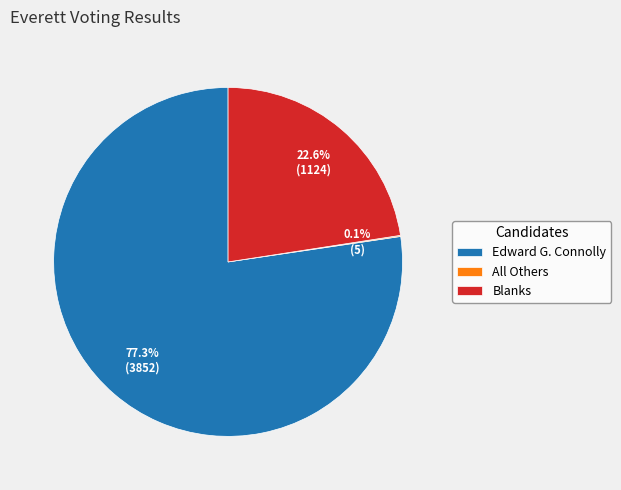

Which category has the biggest portion of the pie?

Edward G. Connolly